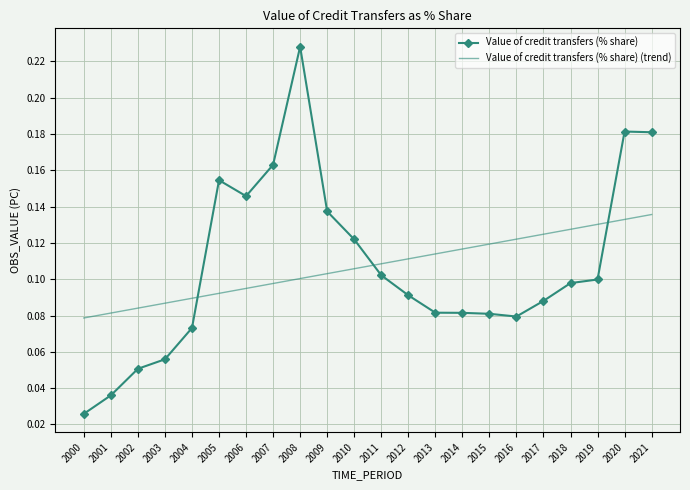

Which label corresponds to the largest value in the chart?

2008